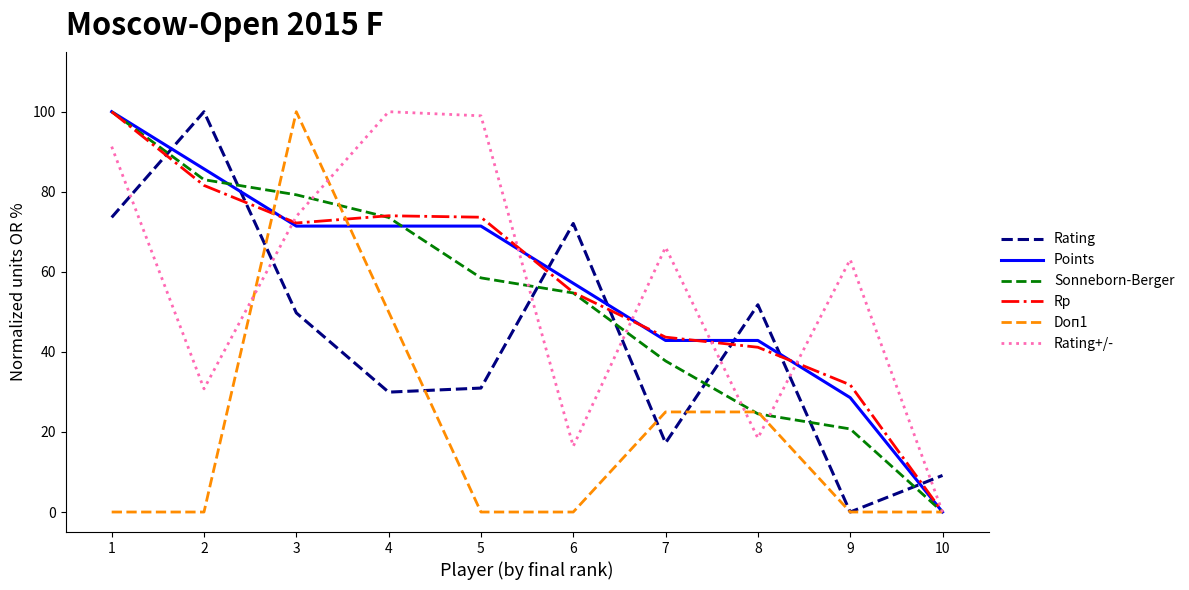

Which category has the highest value in the Rp series?

1